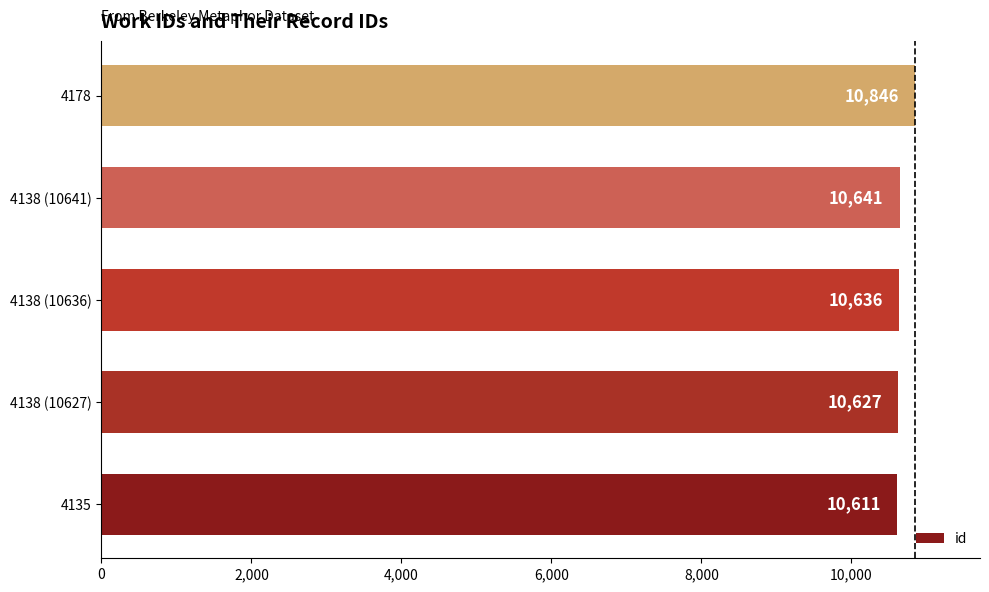

Which has a higher value, 4138 (10641) or 4135?

4138 (10641)